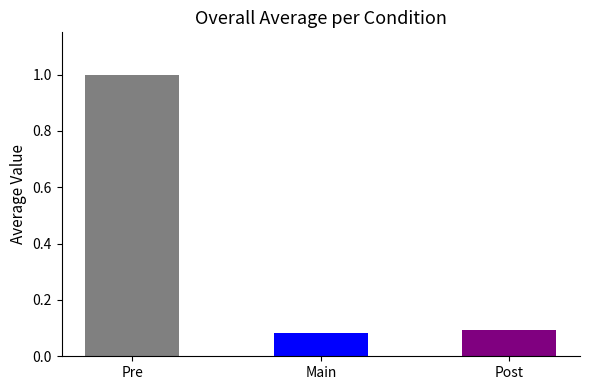

Which label corresponds to the largest value in the chart?

Pre